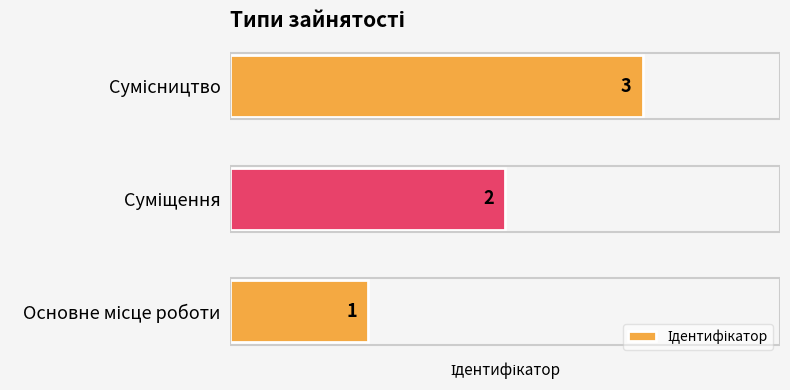

Does the chart contain stacked bars?

No